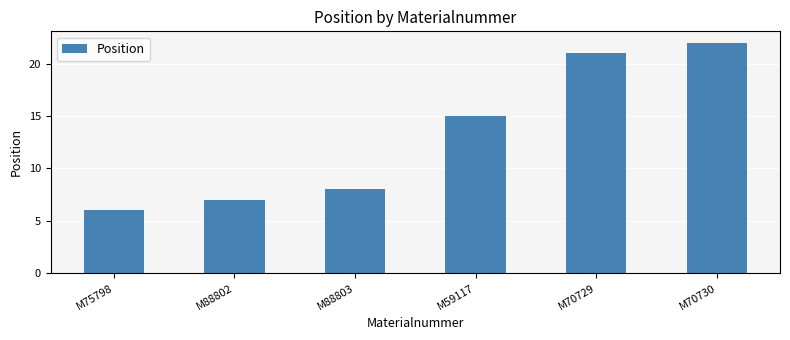

How many data points are less than 15?

3